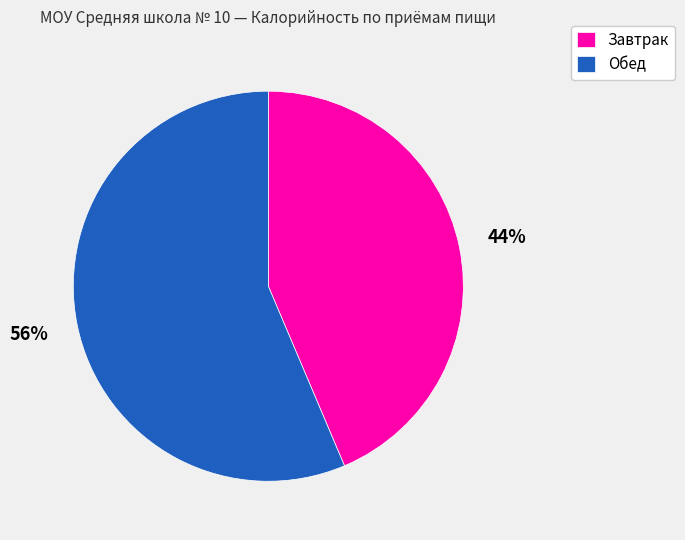

Which slice is the largest?

Обед